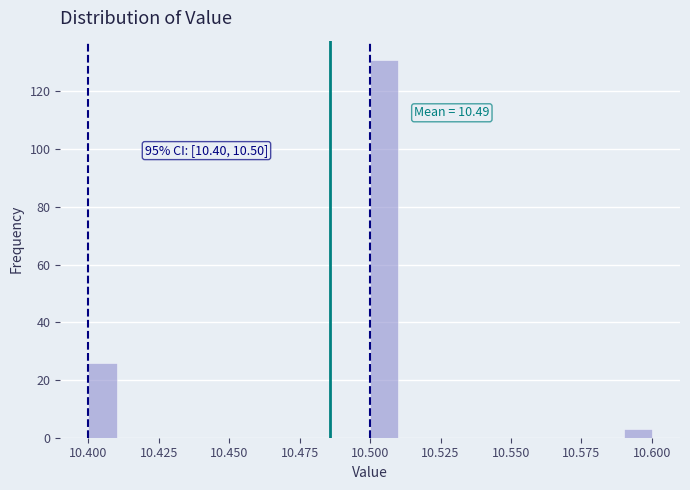

Around what value on the x-axis is the tallest bar? Give the approximate position of its centre, as read against the axis.

10.505